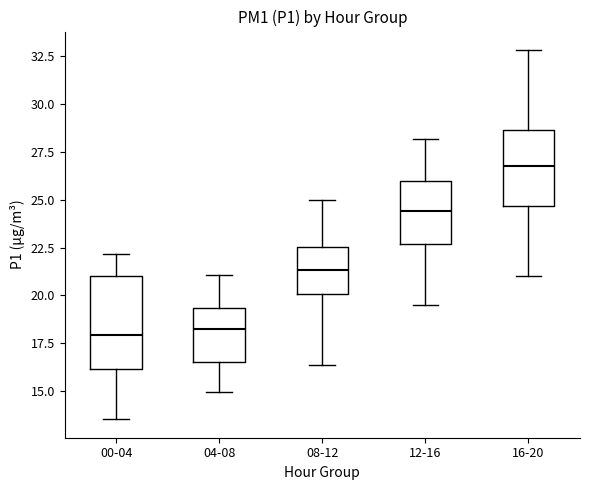

Comparing the boxes themselves (not the whiskers), which one is the tallest?

00-04